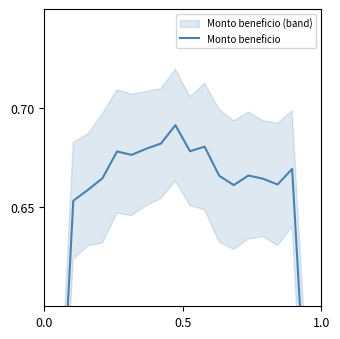

The chart shows a value of 1.1 at 1.0. True or false?

False